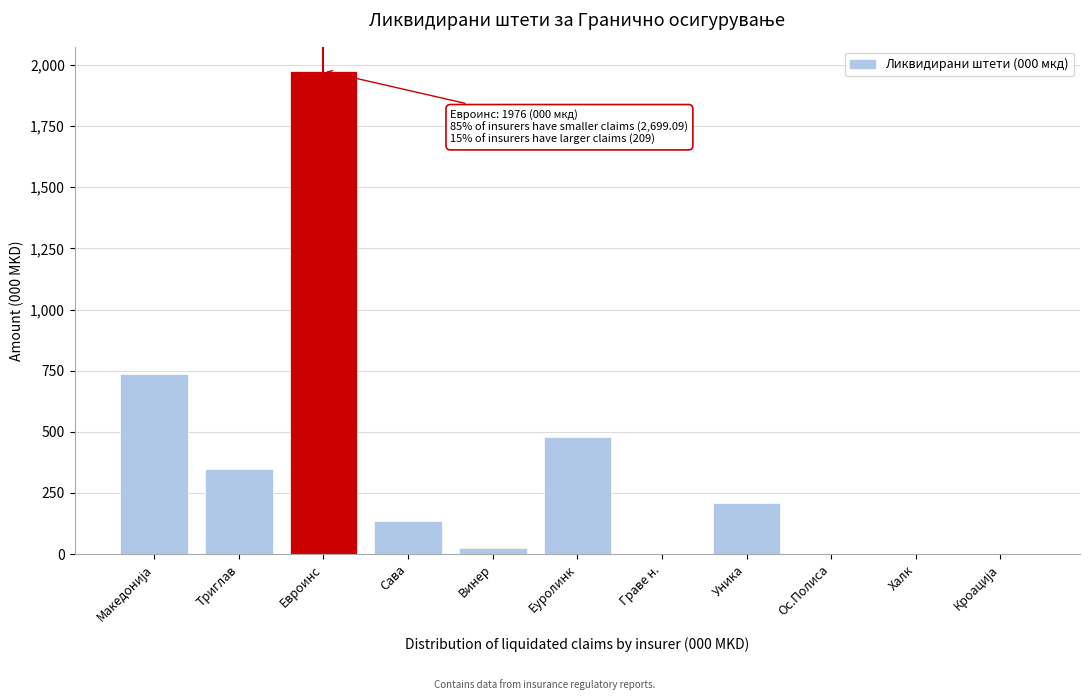

What is the sum of the values at Халк and Уника?

209.0